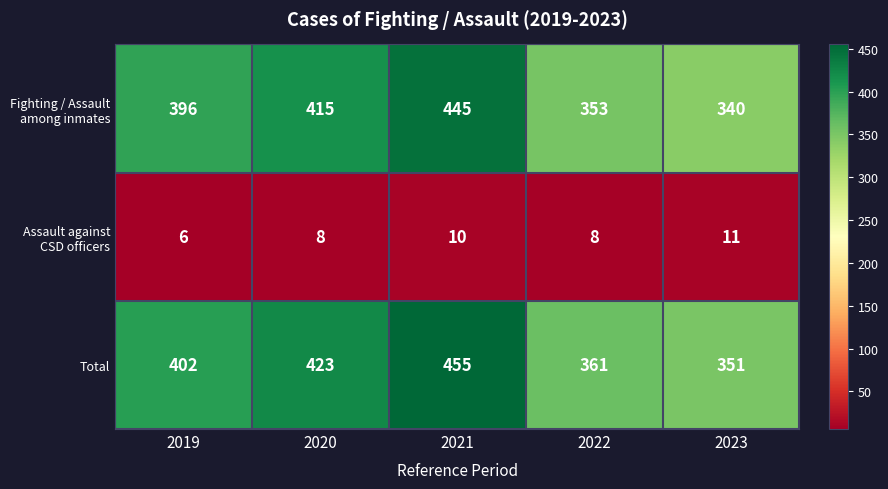

What is the difference between the Total values at 2020 and 2023?

72